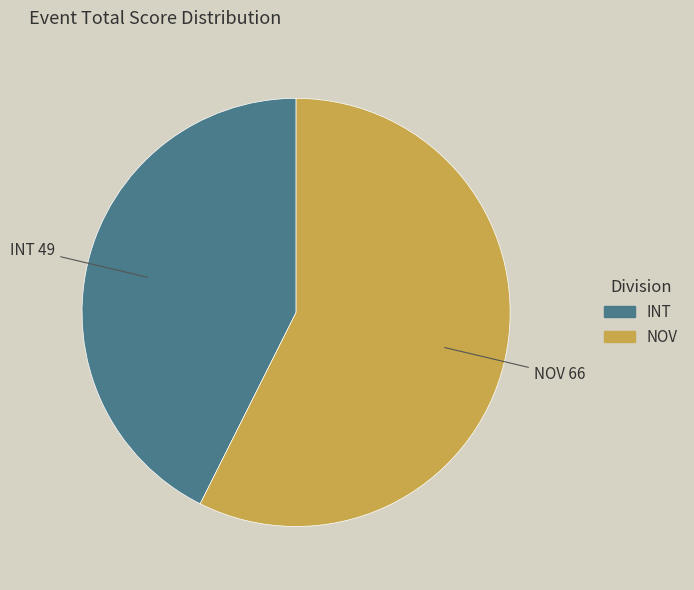

How many segments does this pie chart have?

2